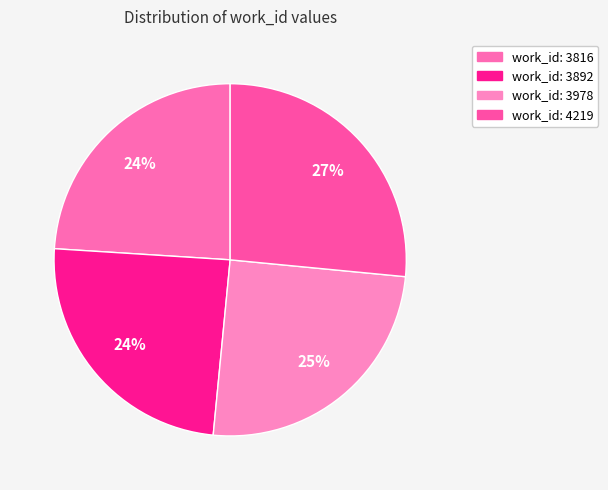

Combined, do work_id: 3978 and work_id: 4219 account for over 50%?

Yes